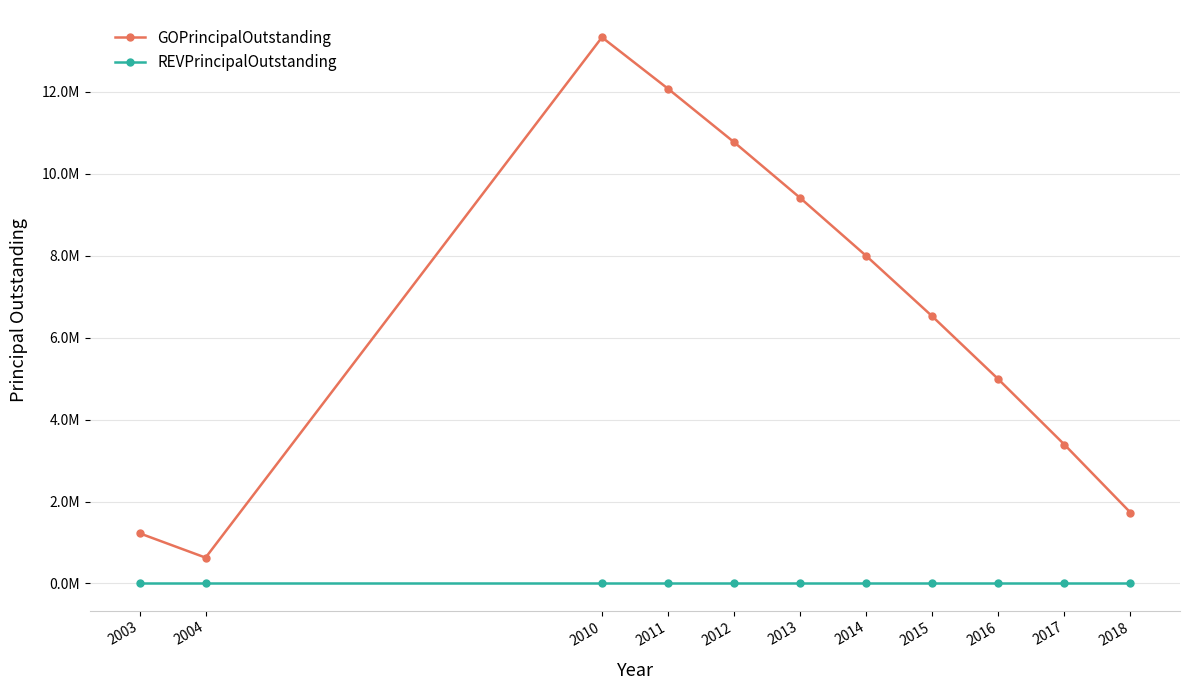

True or false: REVPrincipalOutstanding and GOPrincipalOutstanding cross at least once.

False